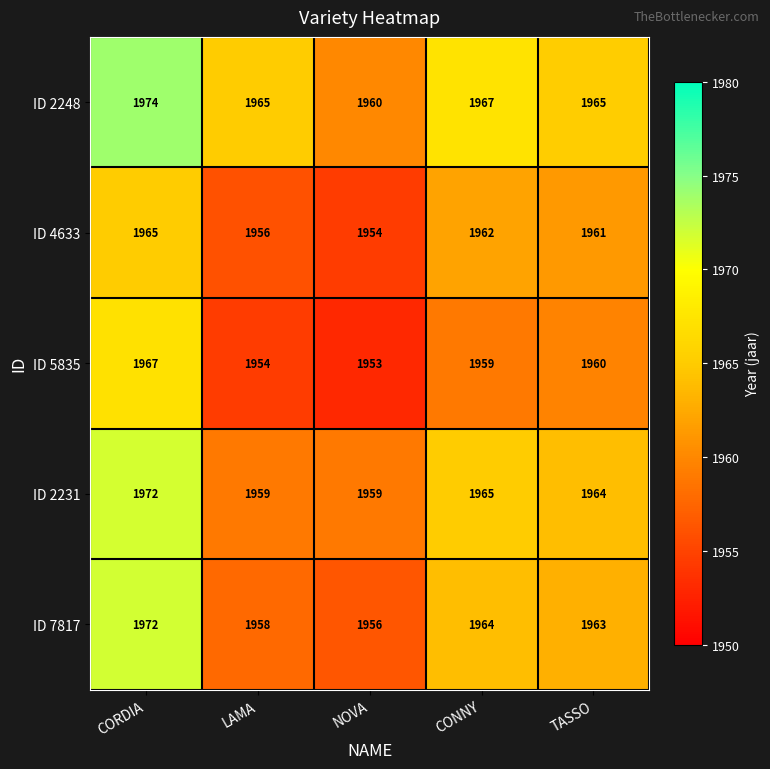

What is the sum of all ID 7817 values?

9813